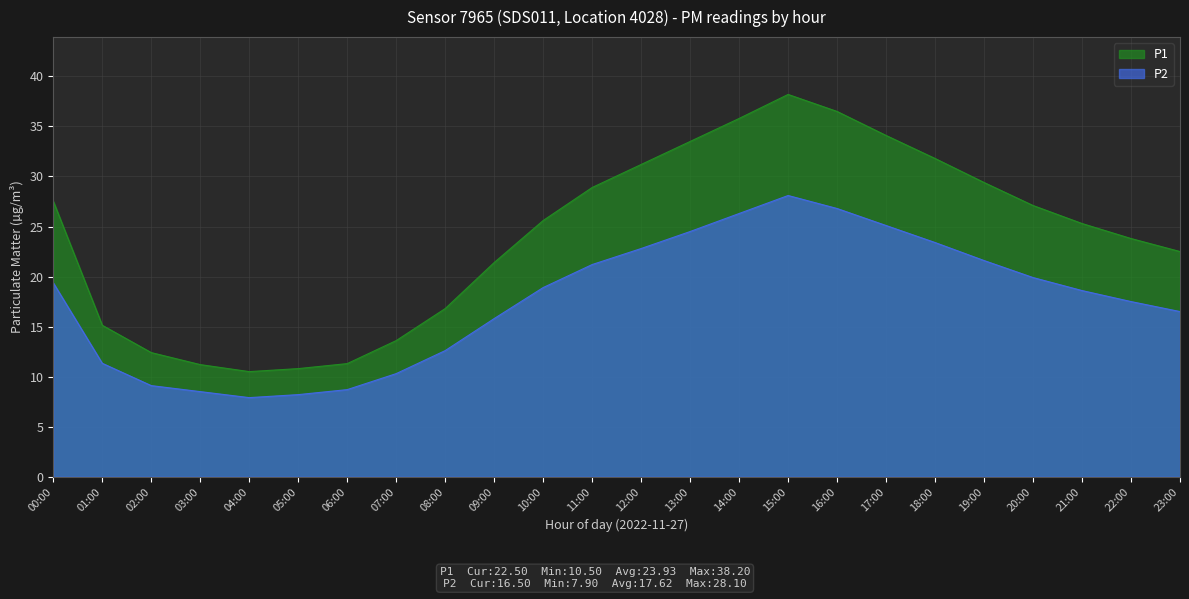

Which category has the lowest value in the P2 series?

04:00